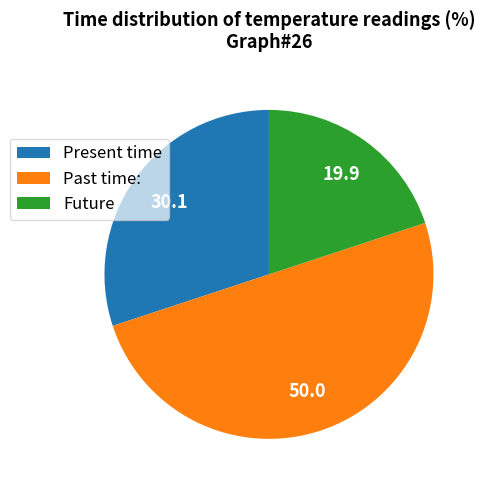

Combined, do Present time and Past time: account for over 50%?

Yes